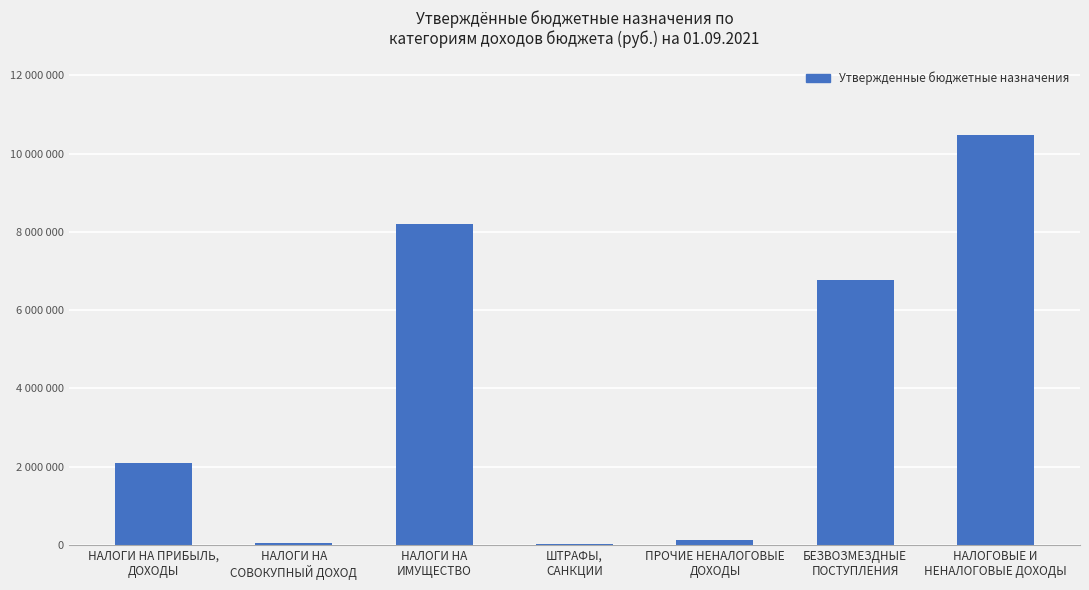

Where does the data first go above 2100987?

НАЛОГИ НА
ИМУЩЕСТВО